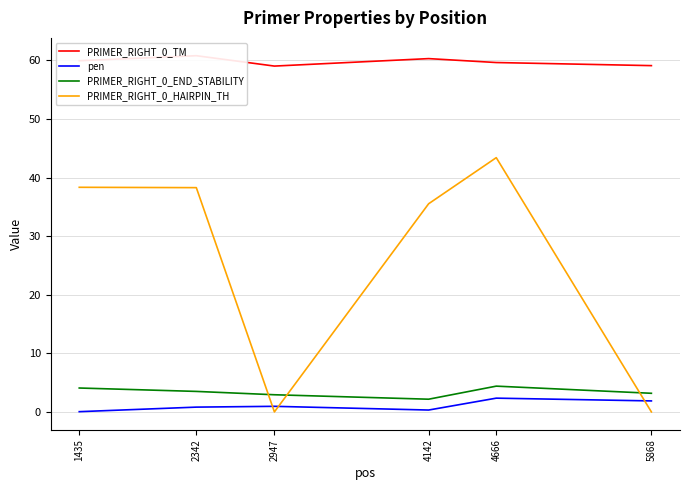

True or false: pen and PRIMER_RIGHT_0_END_STABILITY intersect in this chart.

False